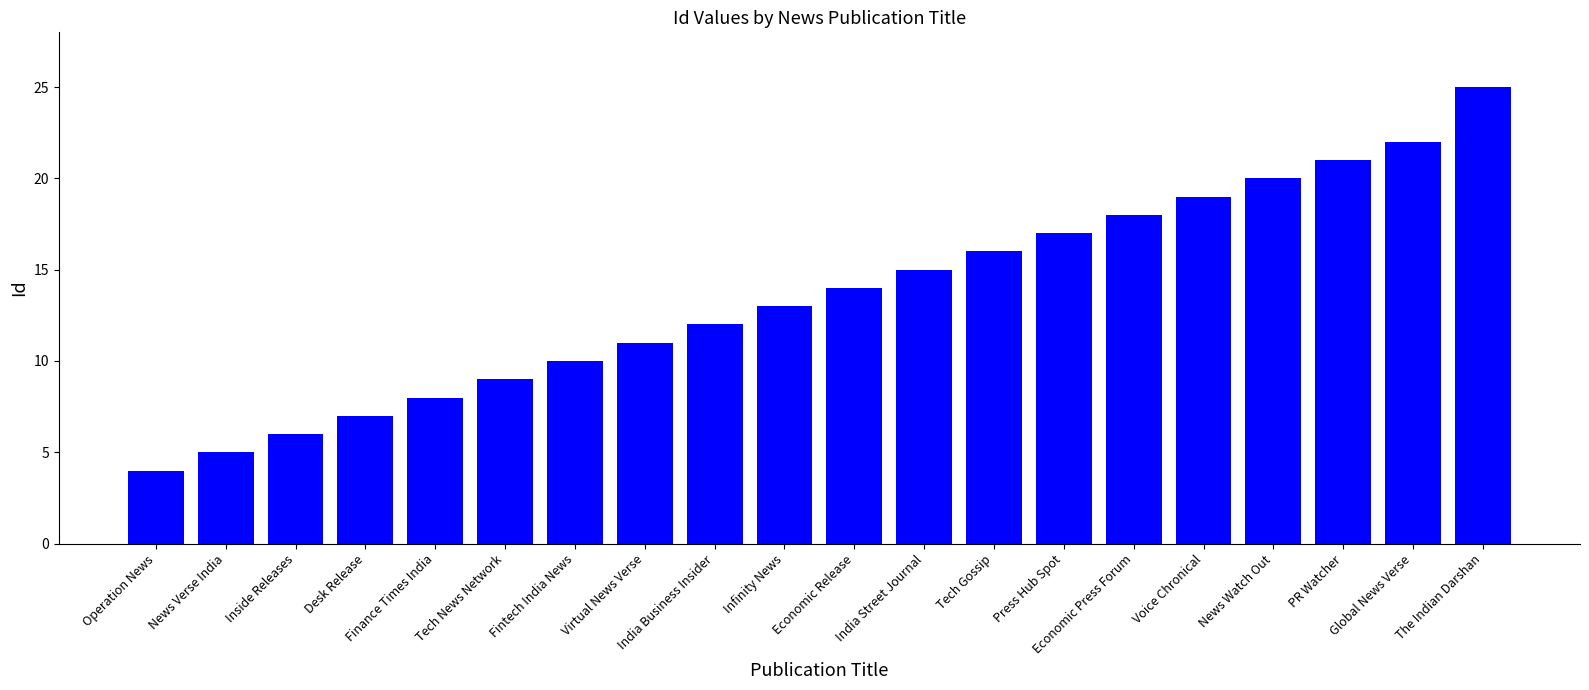

What is the sum of all values?

272